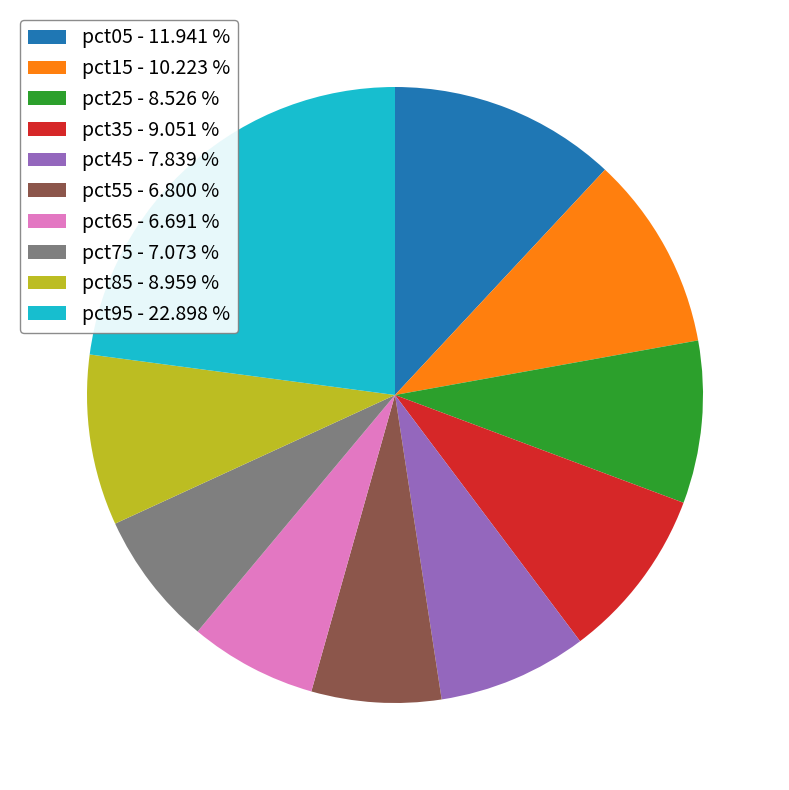

Is the sum of pct05 - 11.941 % and pct15 - 10.223 % greater than half?

No